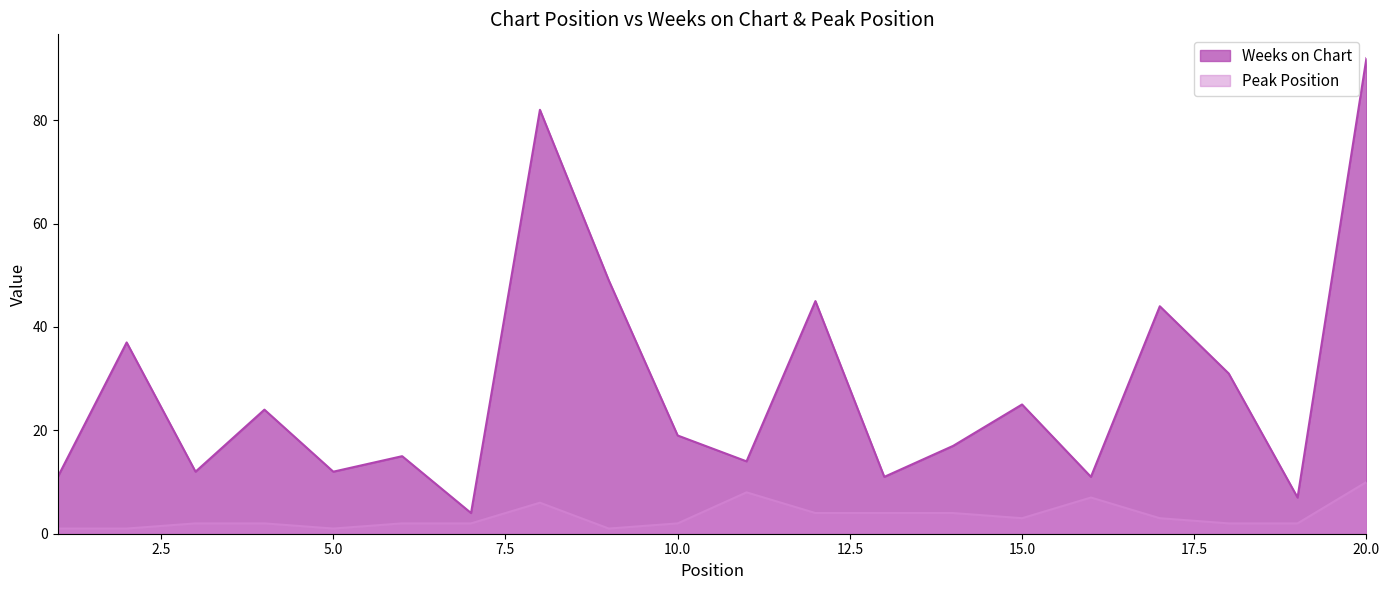

What is the total value across all series at 4?

26